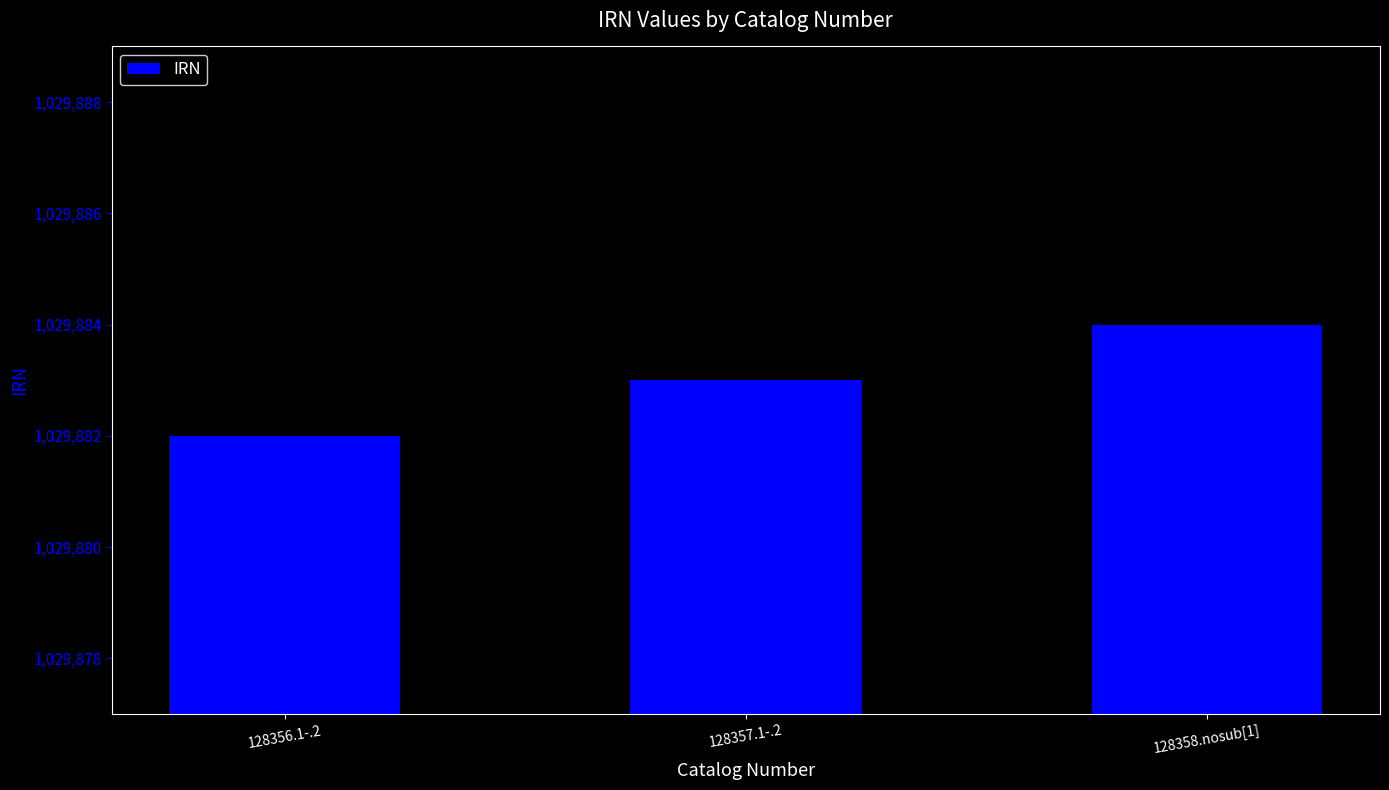

What is the label of the 2nd bar from the right?

128357.1-.2